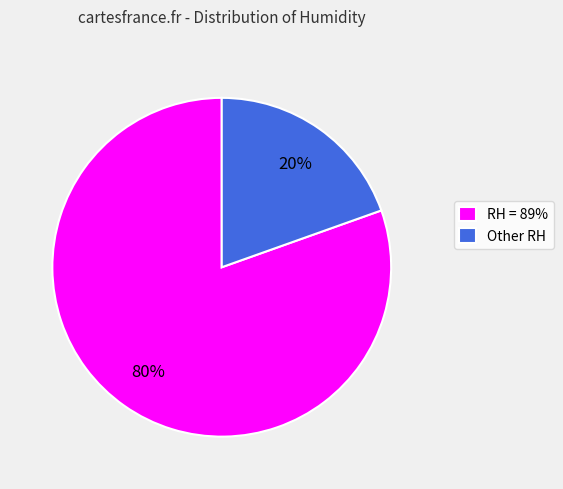

Count the number of slices in the pie.

2